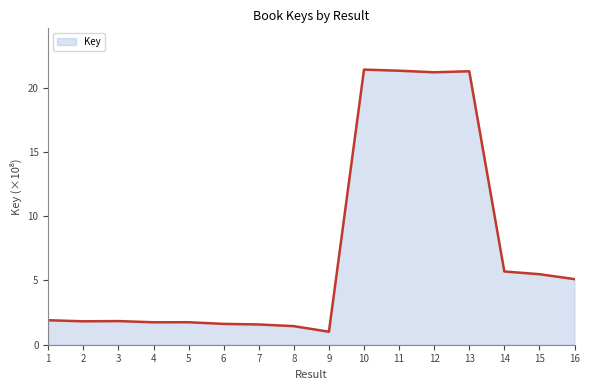

At which category does the chart reach its minimum across all series?

9